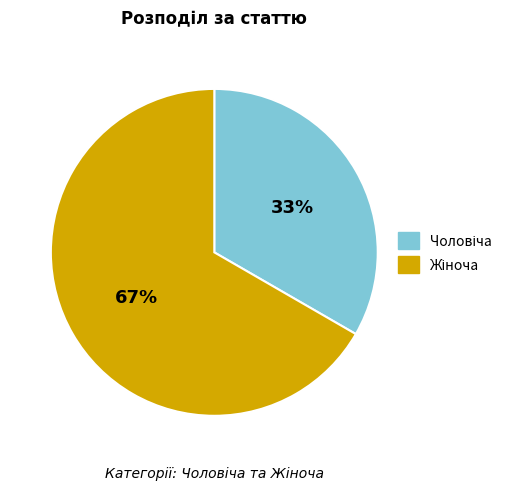

Is there any slice that represents more than half of the pie?

Yes